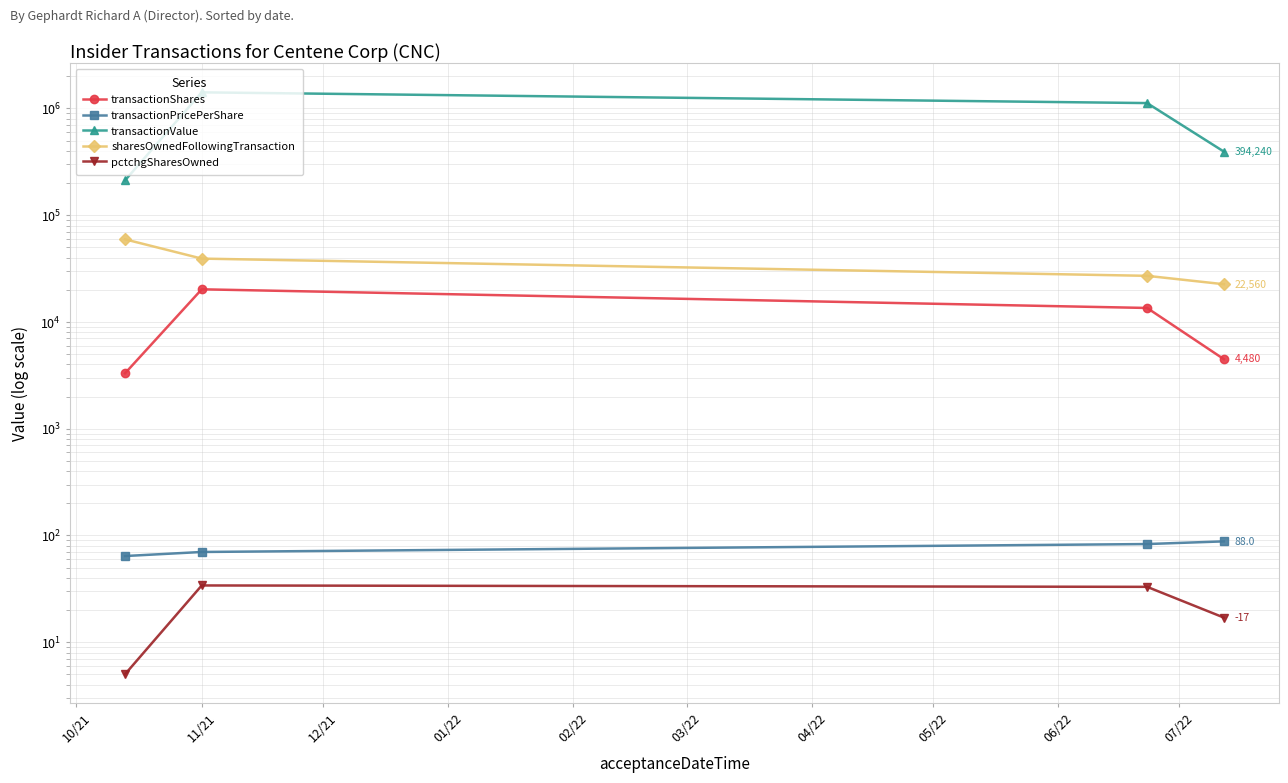

Rank the series at 10/21 from lowest to highest value.

pctchgSharesOwned, transactionPricePerShare, transactionShares, sharesOwnedFollowingTransaction, transactionValue